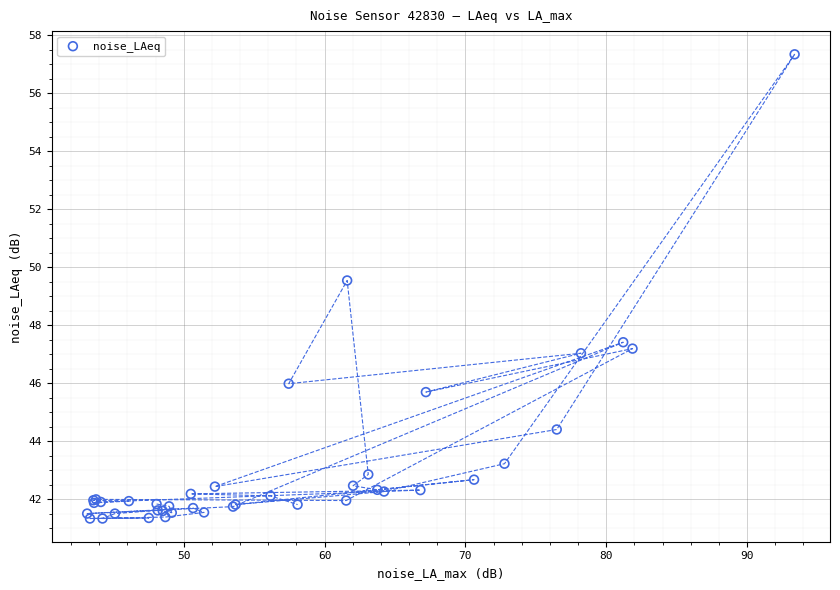

What Y value in the scatter plot is closest to 49?

49.5